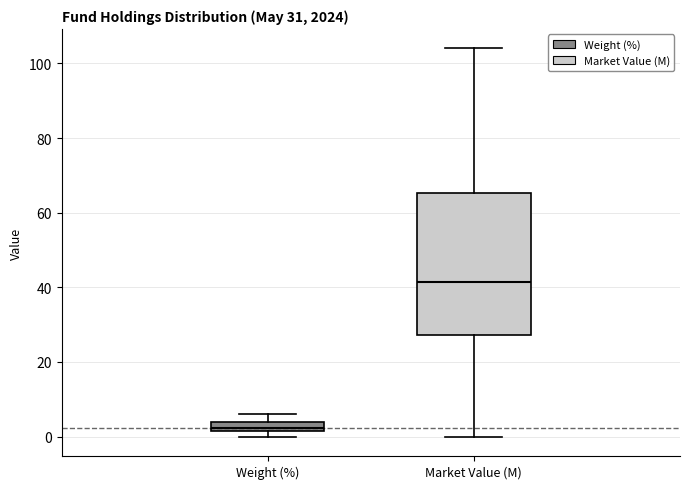

Which box has the highest median line?

Market Value (M)